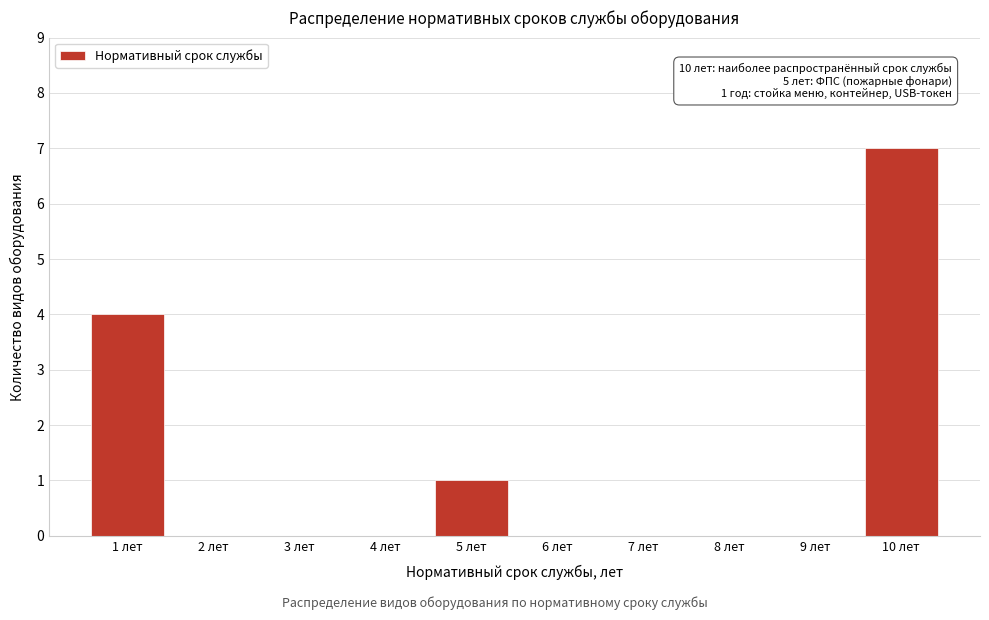

Reading left to right, list all the values displayed in this chart.

1 лет=4	2 лет=0	3 лет=0	4 лет=0	5 лет=1	6 лет=0	7 лет=0	8 лет=0	9 лет=0	10 лет=7